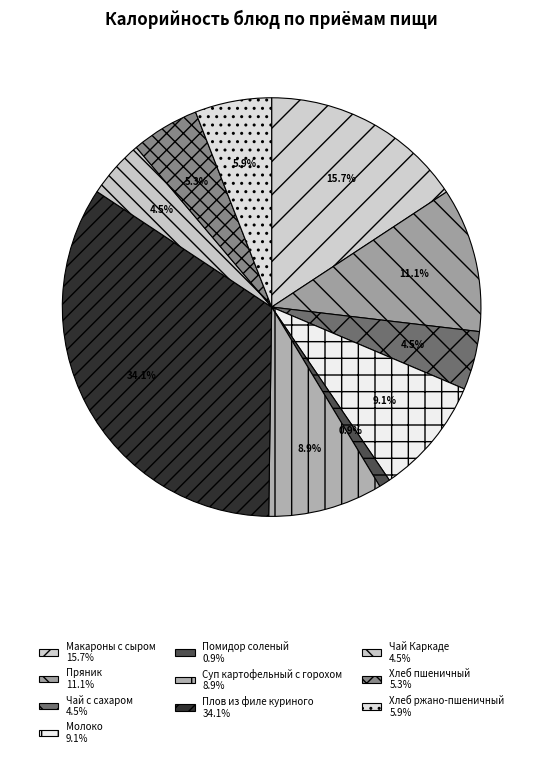

What percentage is NOT represented by Чай с сахаром?

95.5%